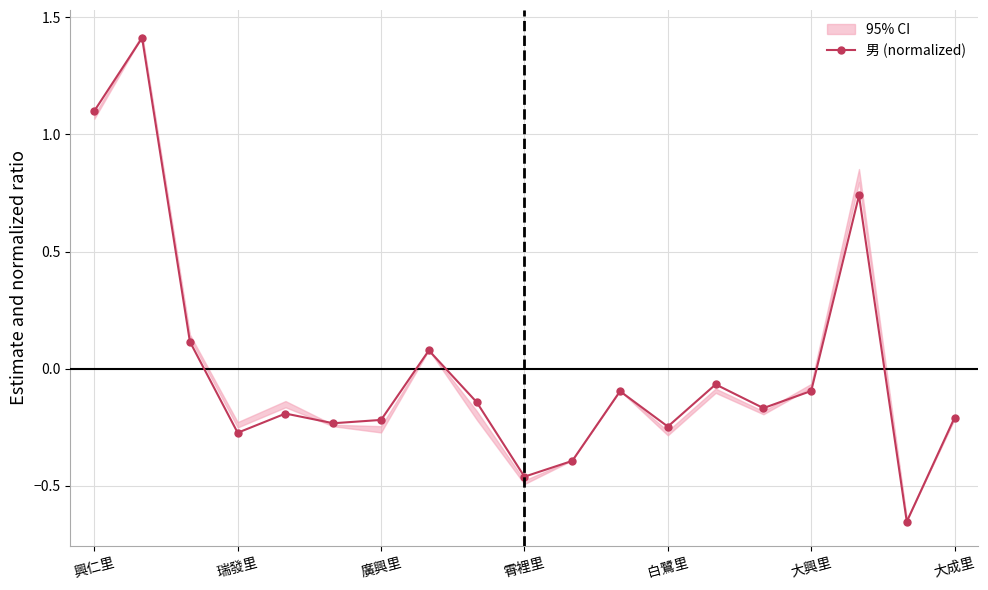

How many interior local peaks does the 男 (normalized) series have?

6